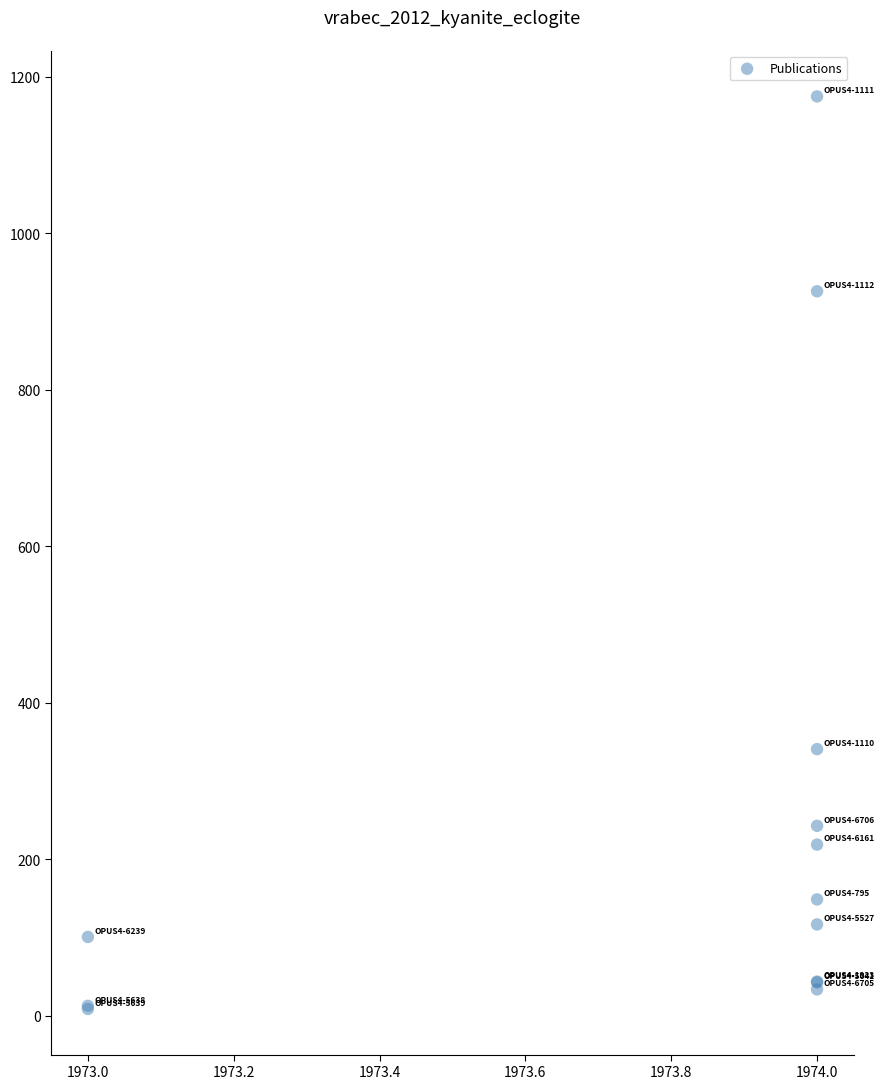

What Y value in the scatter plot is closest to 592?

341